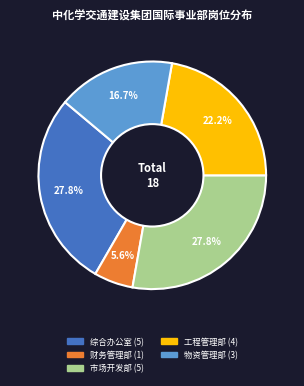

What is the smallest slice in the pie chart?

财务管理部